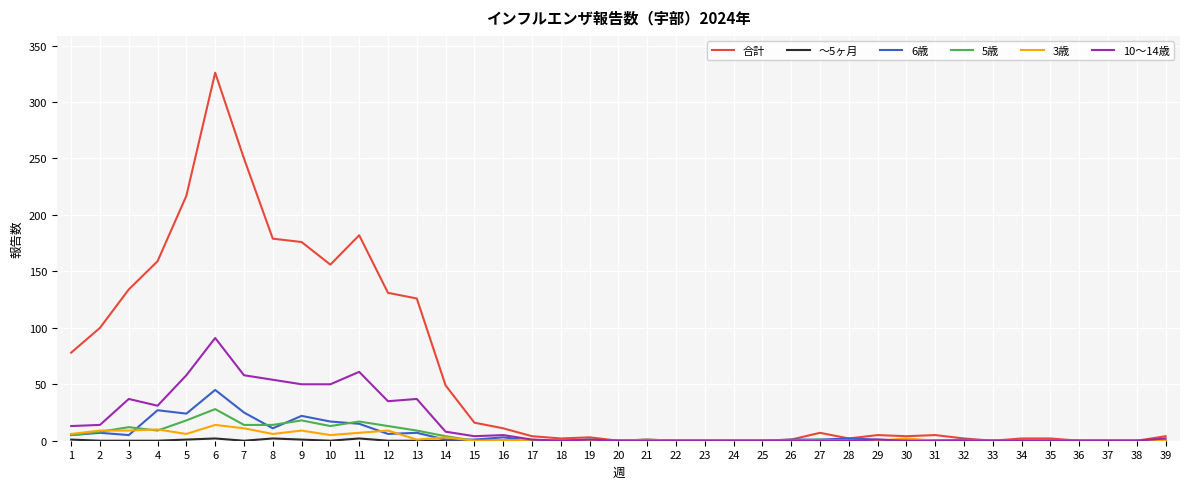

Which series has the widest spread of values?

合計